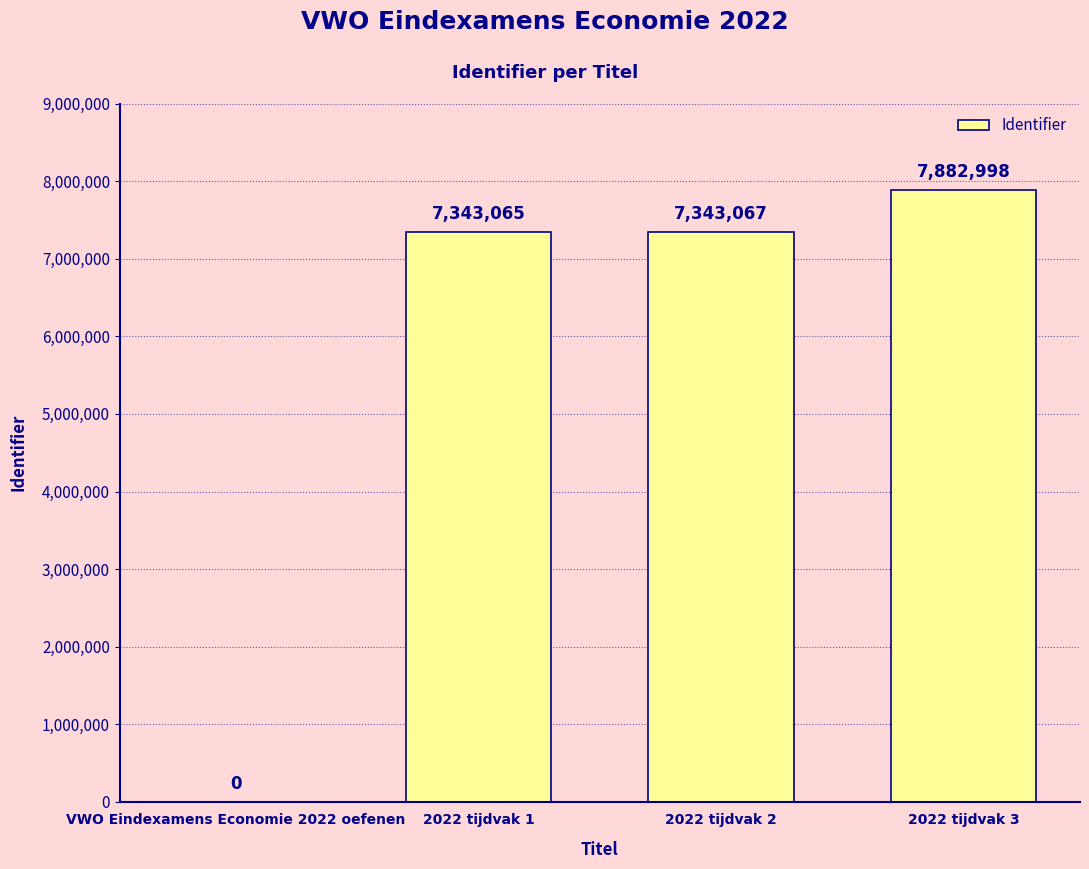

Reading left to right, list all the values displayed in this chart.

0	7343065	7343067	7882998